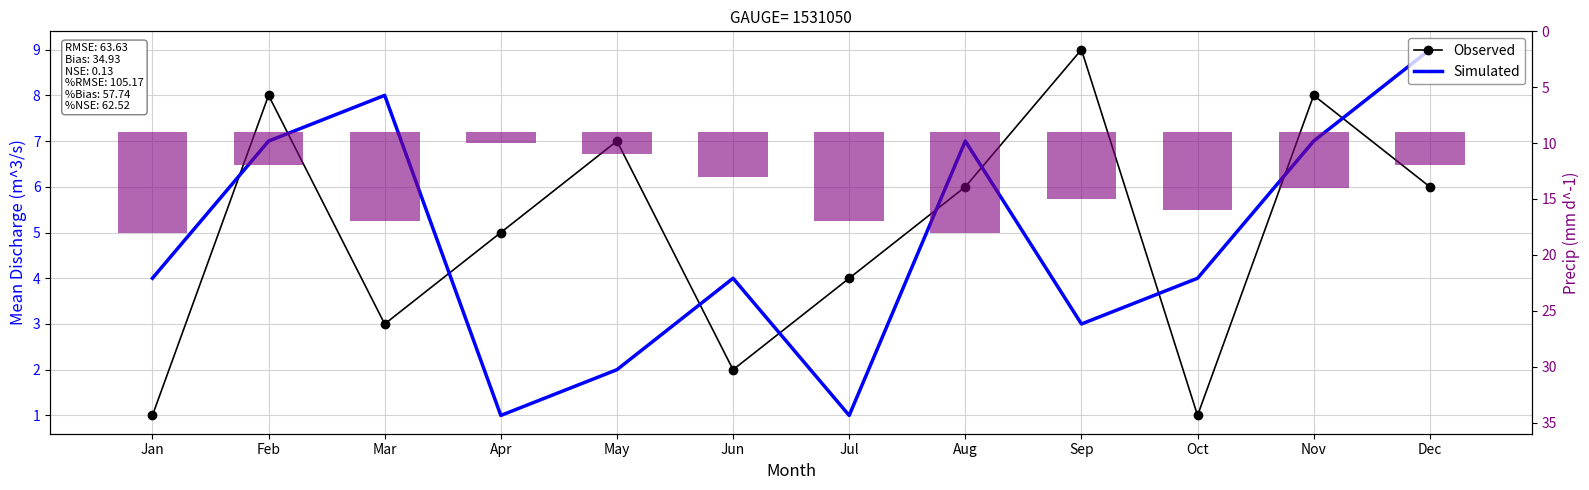

Which has a higher value, Mar or Dec?

Dec